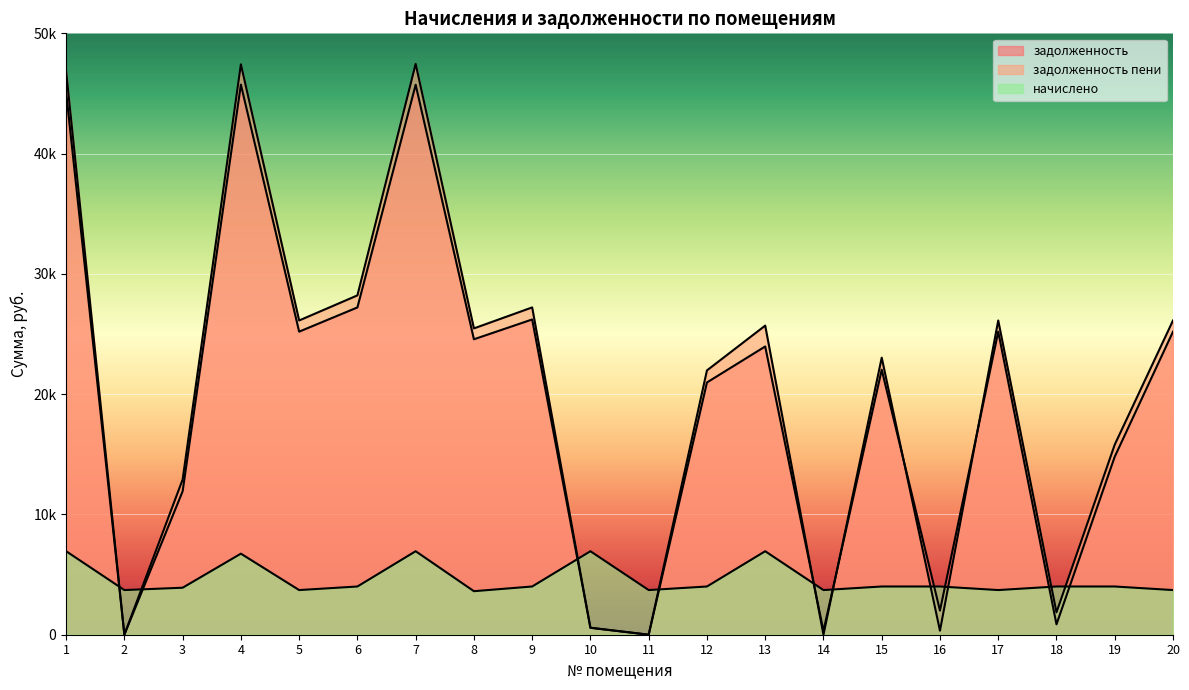

List the series in order of their peak value, highest first.

задолженность пени, задолженность, начислено